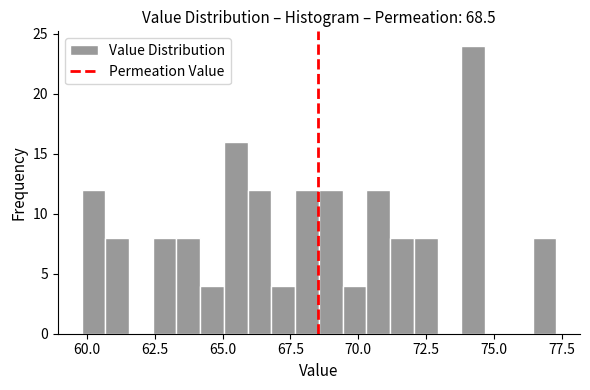

Around what value on the x-axis is the tallest bar? Give the approximate position of its centre, as read against the axis.

74.0